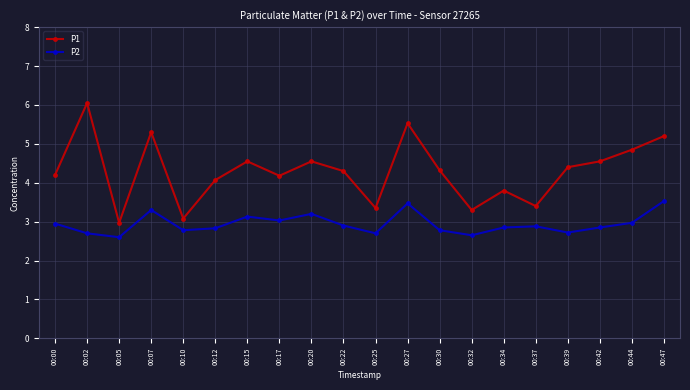

True or false: P2 and P1 intersect in this chart.

False